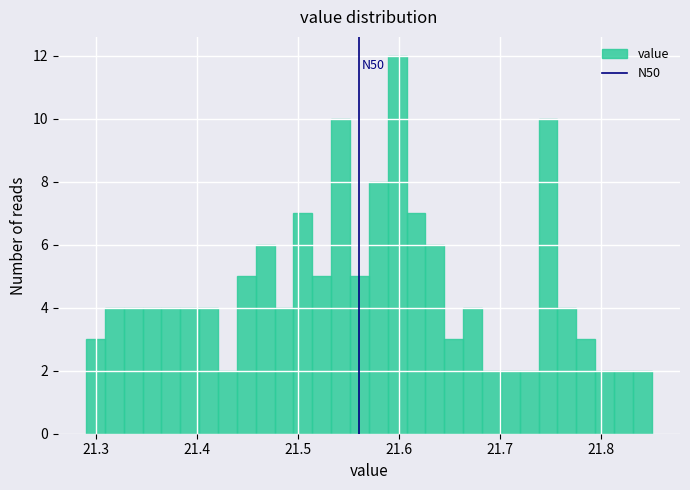

Around what value on the x-axis is the tallest bar? Give the approximate position of its centre, as read against the axis.

21.60